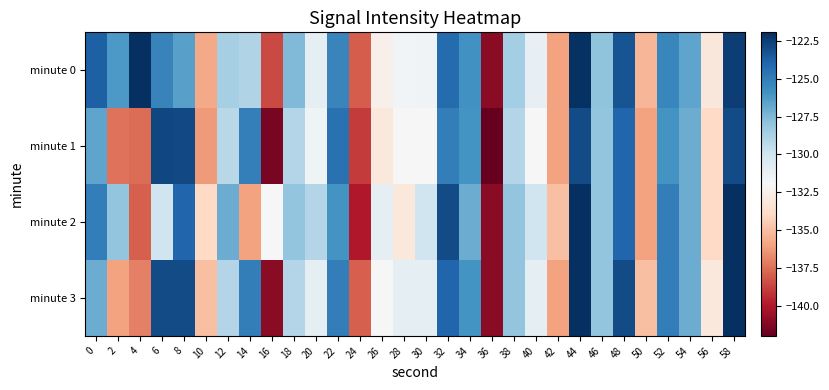

Count the number of categories in the chart.

30